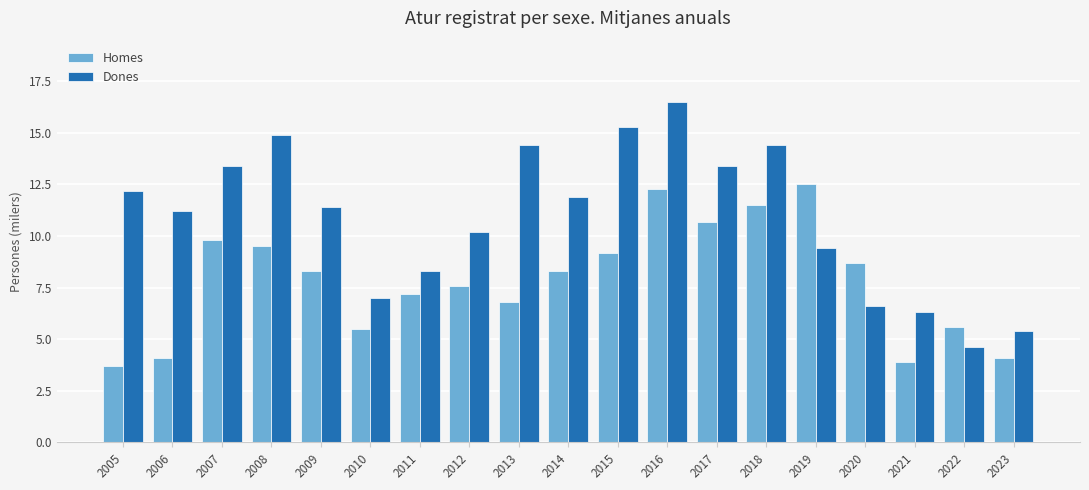

Which series has the largest range (max minus min)?

Dones